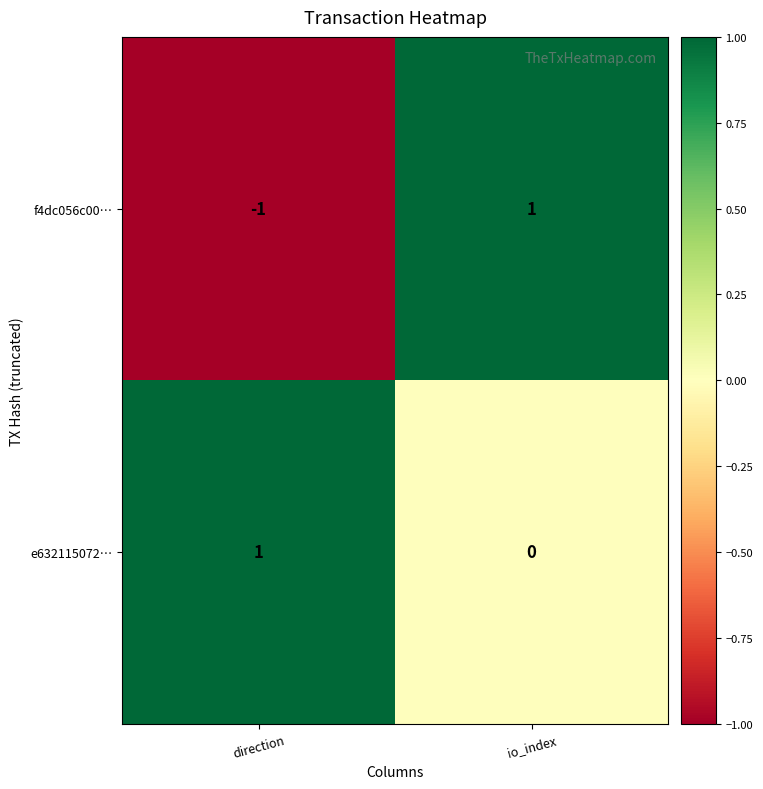

Reading left to right, extract all data points from this chart.

f4dc056c00…: direction=-1	io_index=1
e632115072…: direction=1	io_index=0